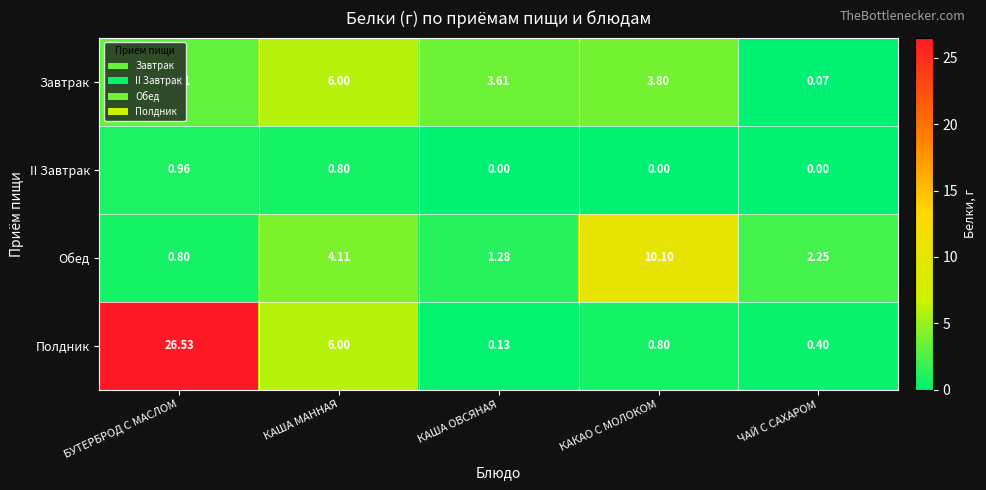

Rank the series at БУТЕРБРОД С МАСЛОМ from lowest to highest value.

Обед, II Завтрак, Завтрак, Полдник